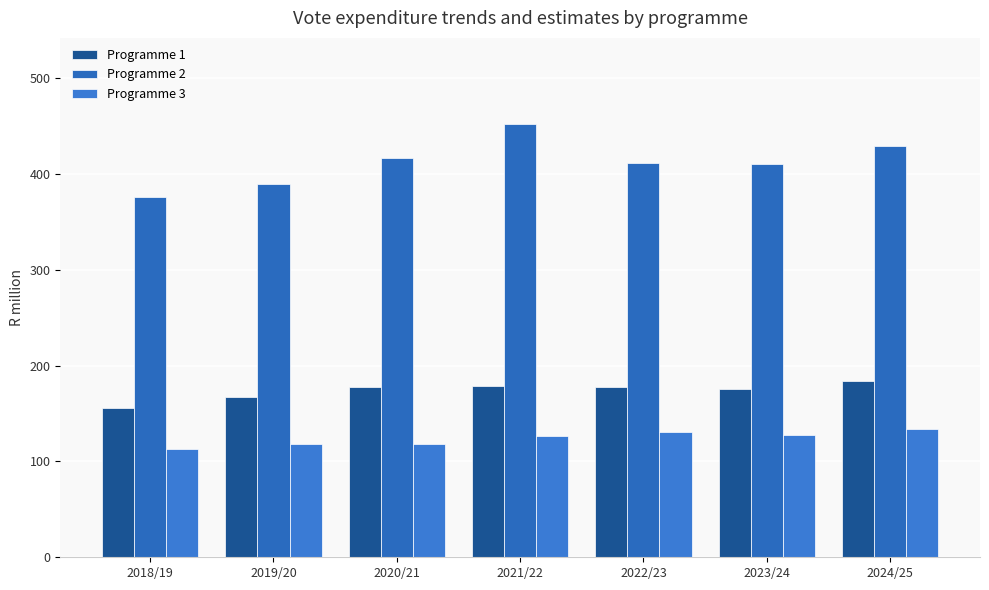

Reading right to left, transcribe all the data shown in this chart.

Programme 1: 184.1	176.1	177.3	178.8	177.8	167.7	155.3
Programme 2: 429.0	410.9	411.7	451.8	416.3	389.9	375.7
Programme 3: 133.8	127.9	131.0	126.9	118.0	118.1	112.7